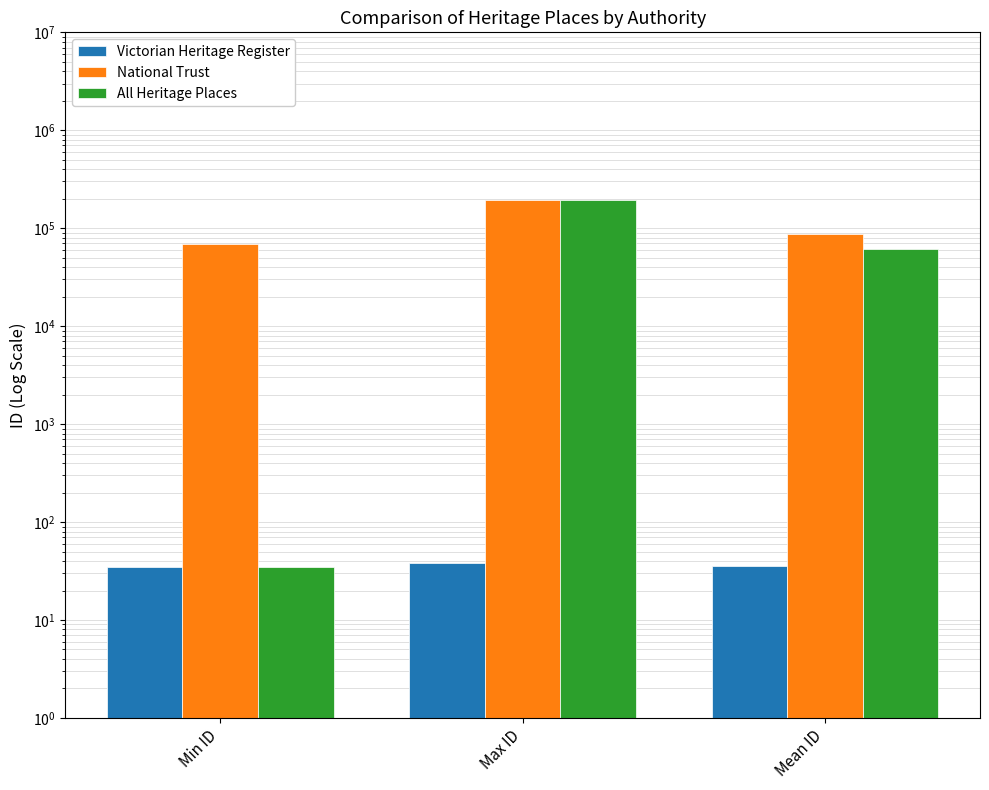

What is the value of the Victorian Heritage Register bar at the 2nd from the left?

38